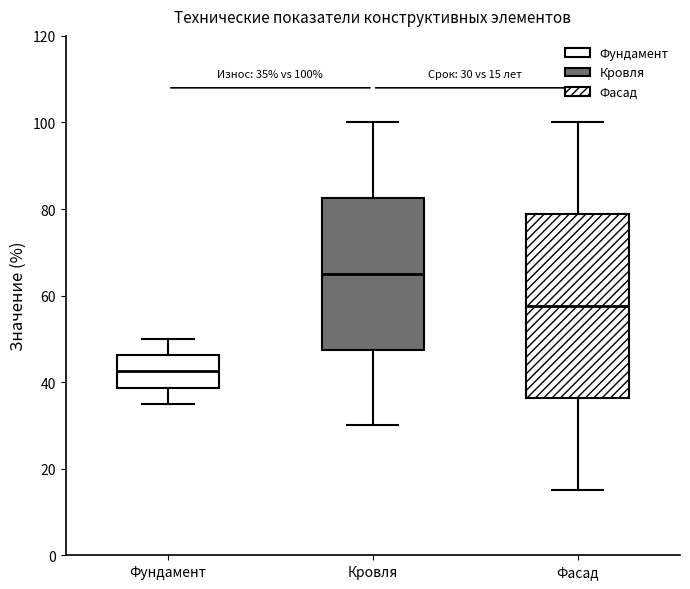

Which box has the highest median line?

Кровля